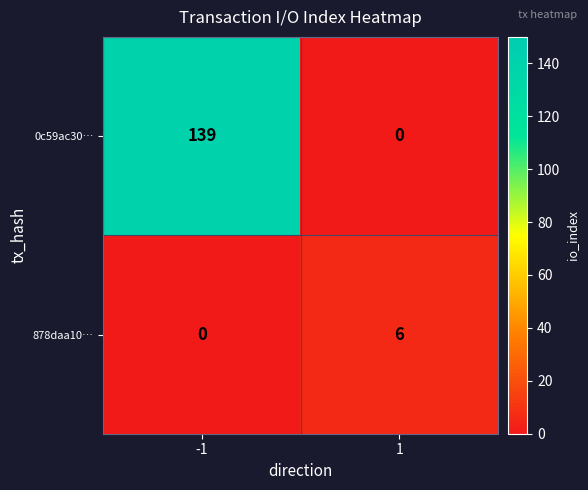

Which series has the largest range (max minus min)?

0c59ac30…